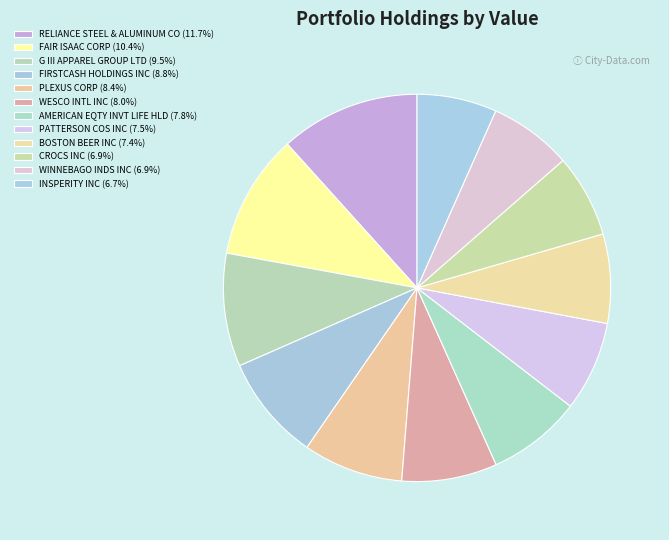

To the nearest percent, what percentage of the pie is BOSTON BEER INC?

7%